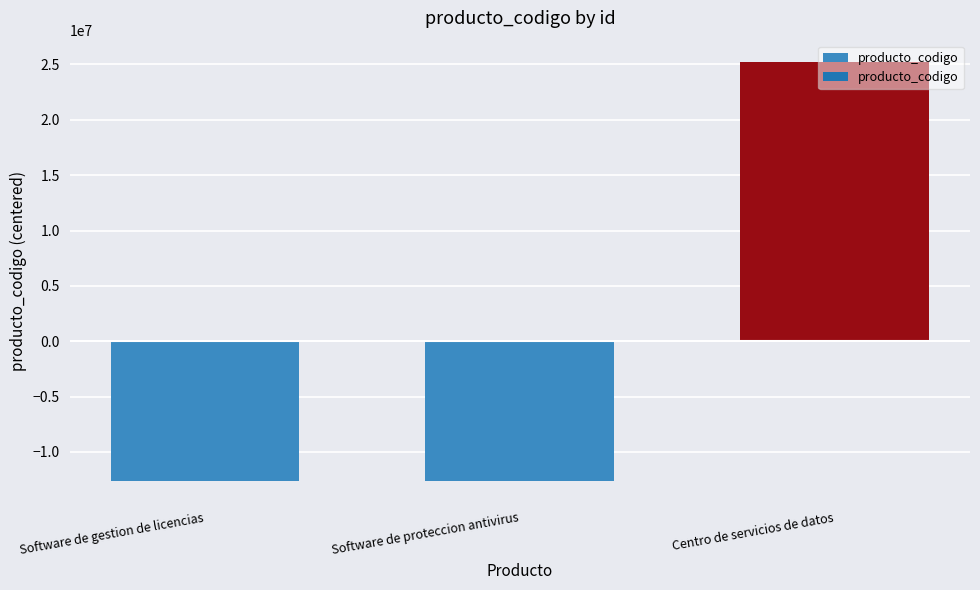

What is the greatest value displayed?

25253096.3